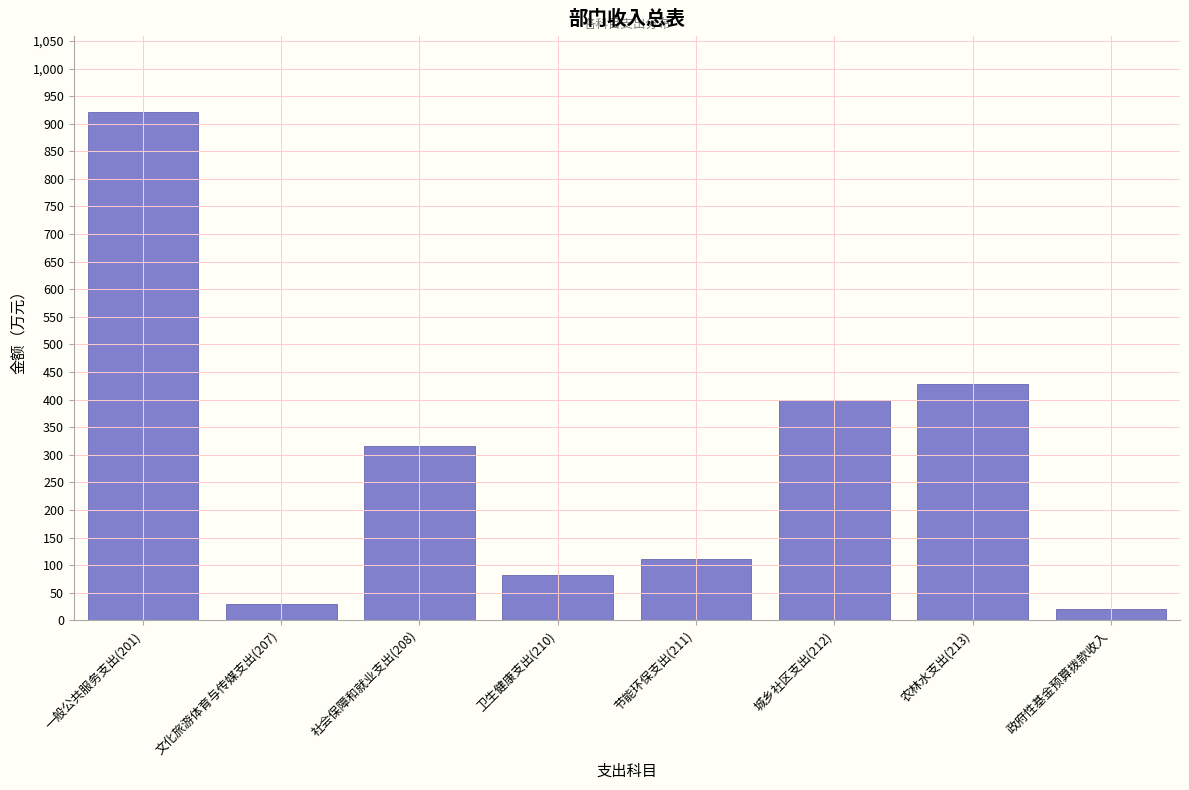

Reading left to right, what are all the values shown in this chart?

一般公共服务支出(201)=920.5	文化旅游体育与传媒支出(207)=29.4	社会保障和就业支出(208)=316.3	卫生健康支出(210)=81.8	节能环保支出(211)=110.7	城乡社区支出(212)=400.0	农林水支出(213)=428.9	政府性基金预算拨款收入=21.2